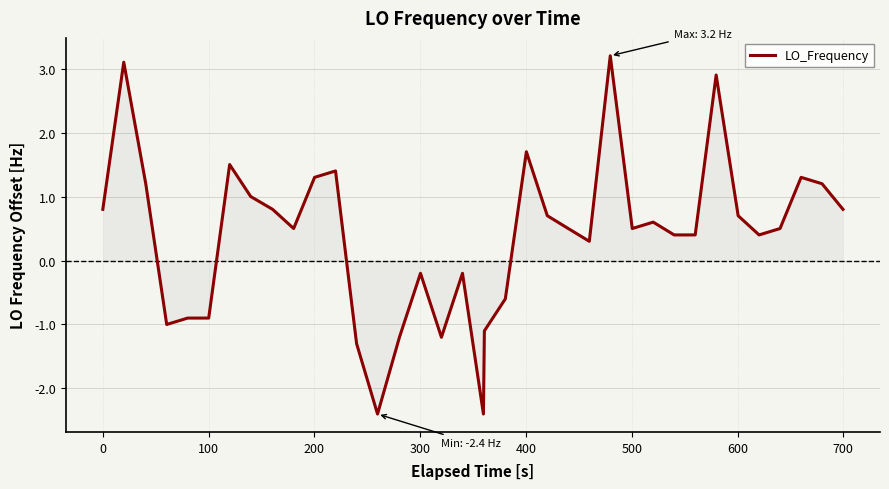

What is the maximum value shown in the chart?

3.2